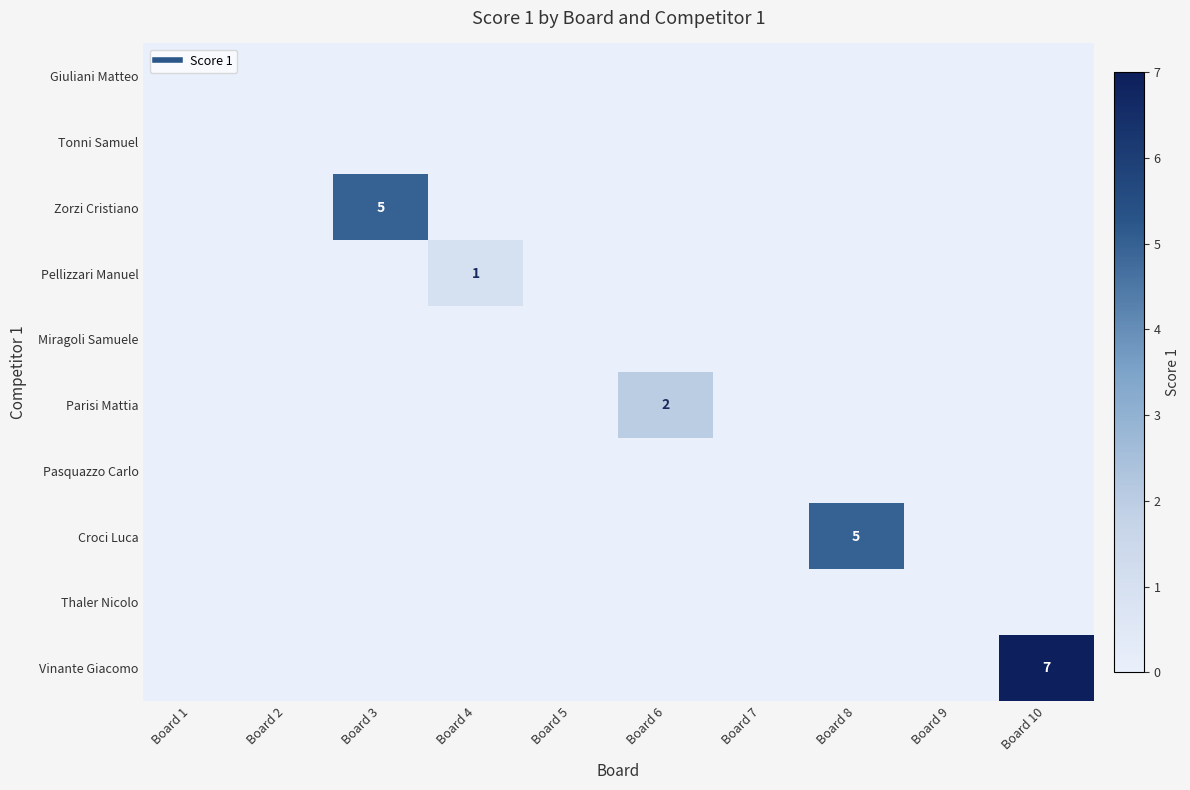

List the series in order of their peak value, lowest first.

Giuliani Matteo, Tonni Samuel, Miragoli Samuele, Pasquazzo Carlo, Thaler Nicolo, Pellizzari Manuel, Parisi Mattia, Zorzi Cristiano, Croci Luca, Vinante Giacomo